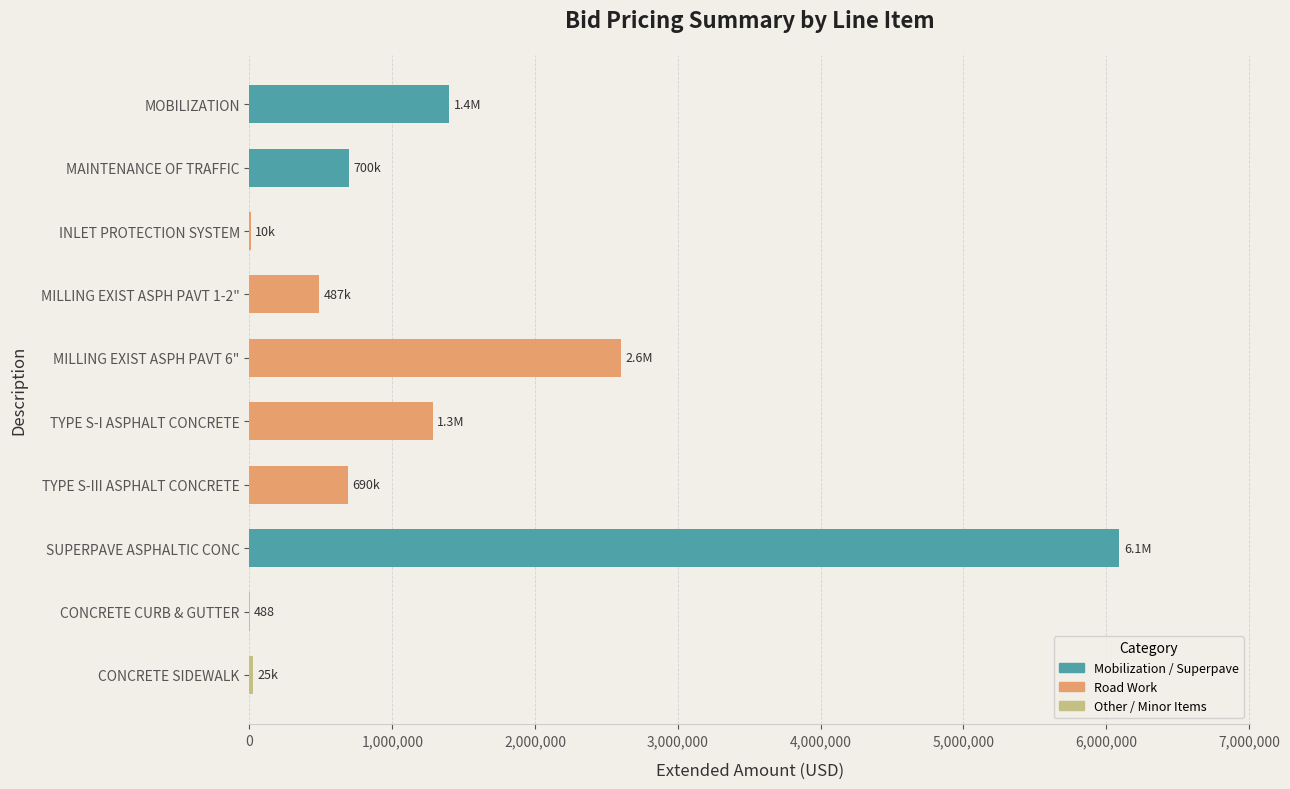

How many values exceed 699703?

5